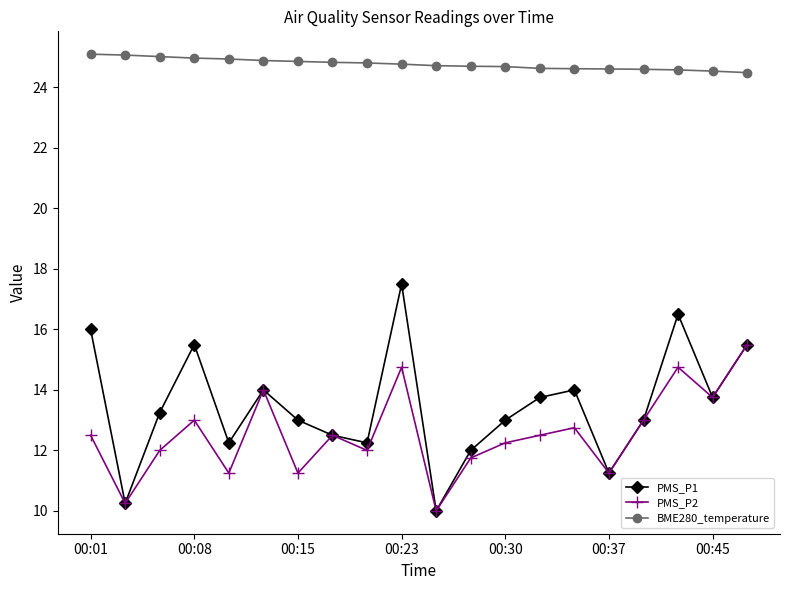

Which series has the largest range (max minus min)?

PMS_P1